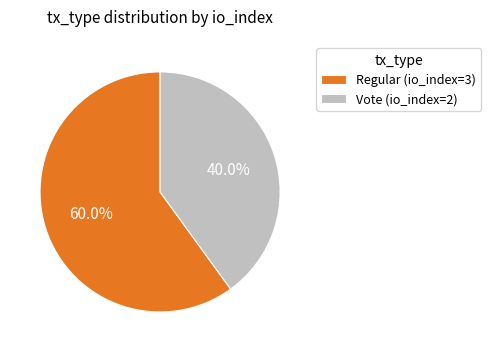

Count the number of slices in the pie.

2